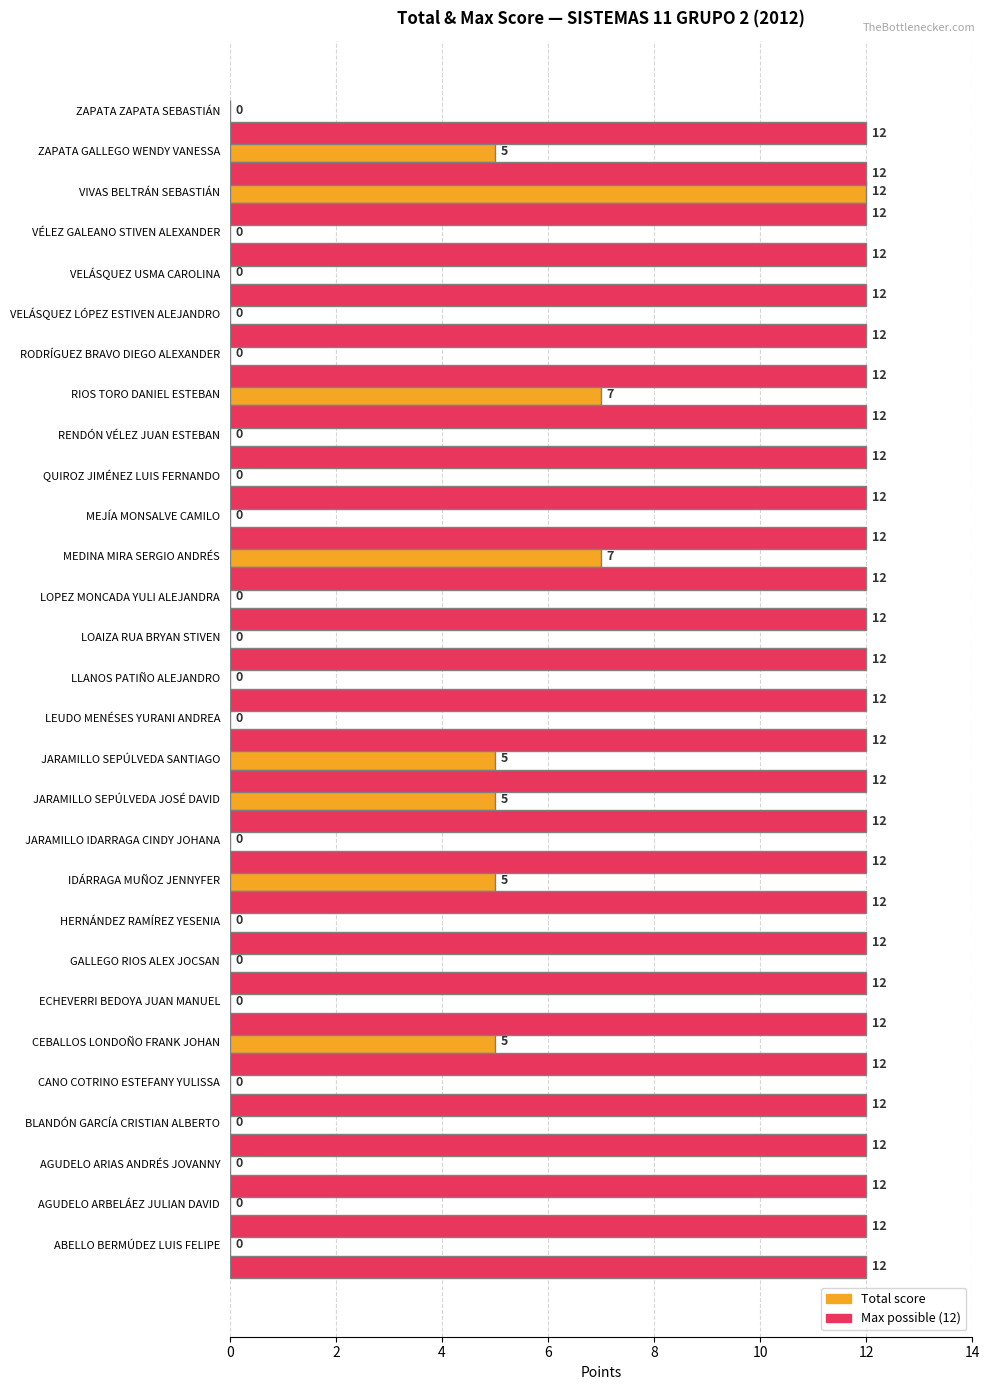

What is the total value across all series at LEUDO MENÉSES YURANI ANDREA?

12